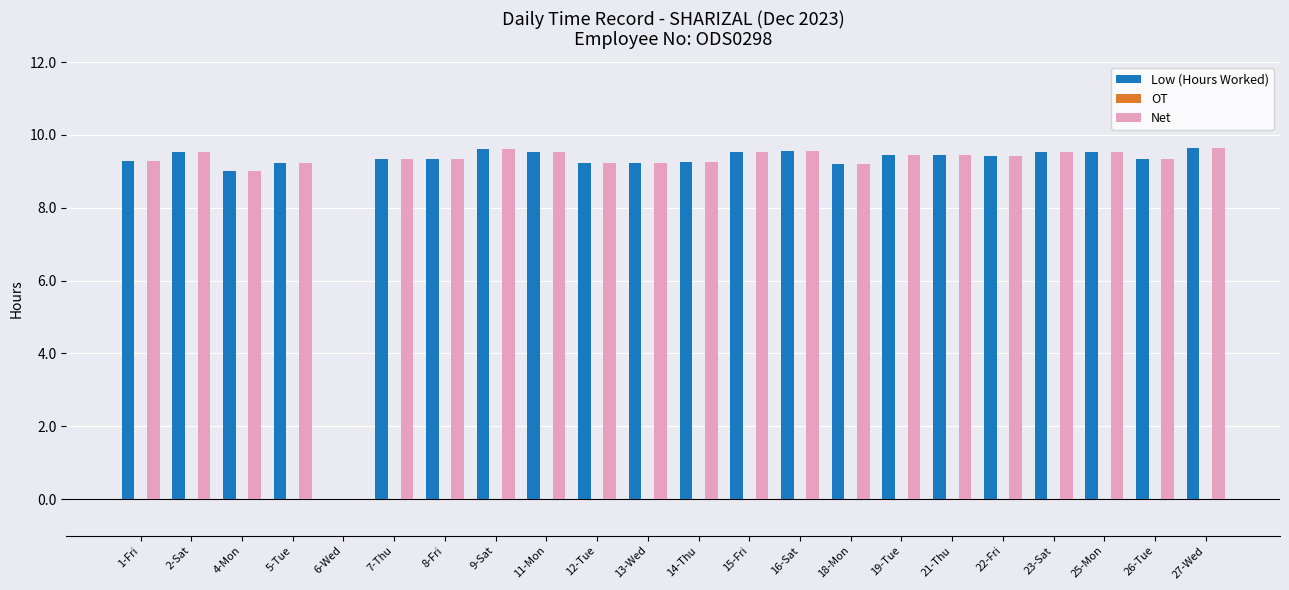

How many groups of bars are there?

22